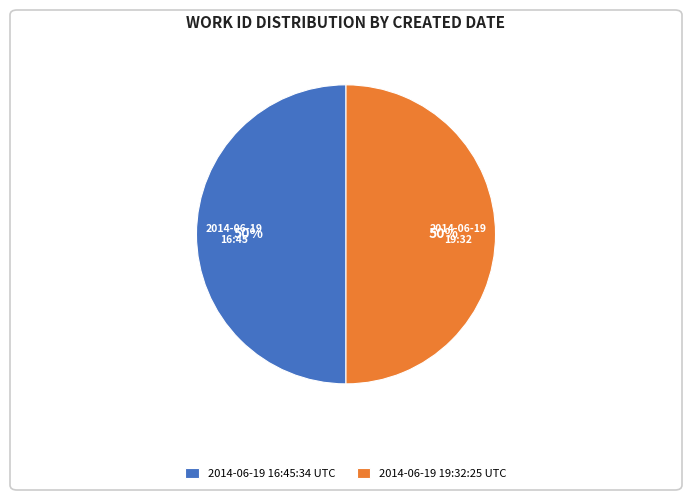

How many segments does this pie chart have?

2